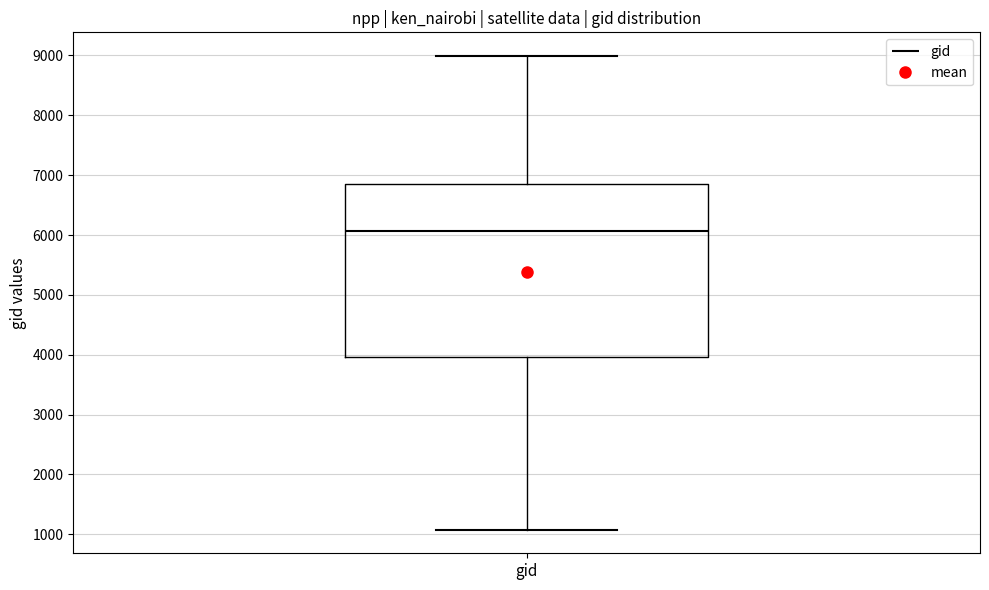

Read this box plot against the y-axis: the position of the median line, the range covered by the box, and the ends of both whiskers. The values are not printed on the chart, so give them approximately, as read against the axis.

median 6100, box 4000 to 6800, whiskers 1100 to 9000